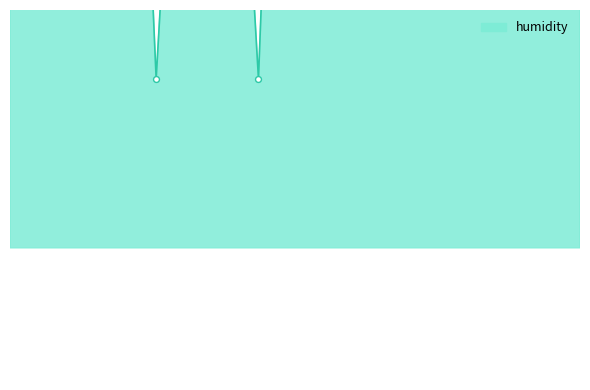

What is the change in value from 00:49 to 01:27?

+4.8